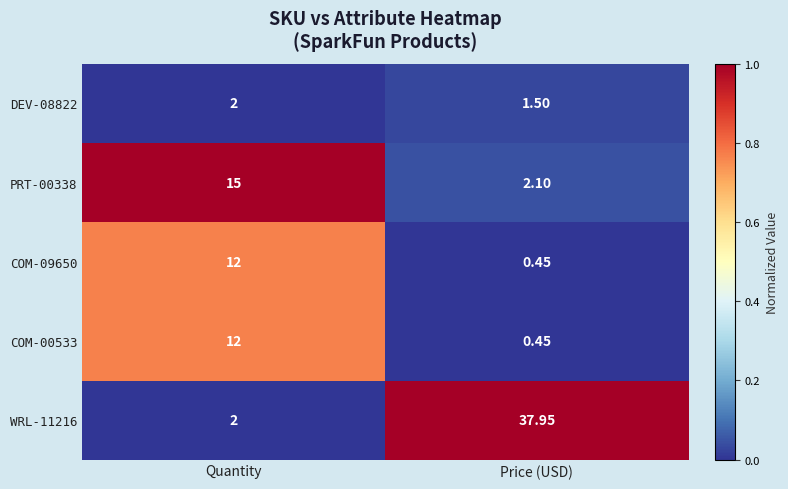

Is the value of DEV-08822 at Price (USD) greater than the value of PRT-00338 at Price (USD)?

No